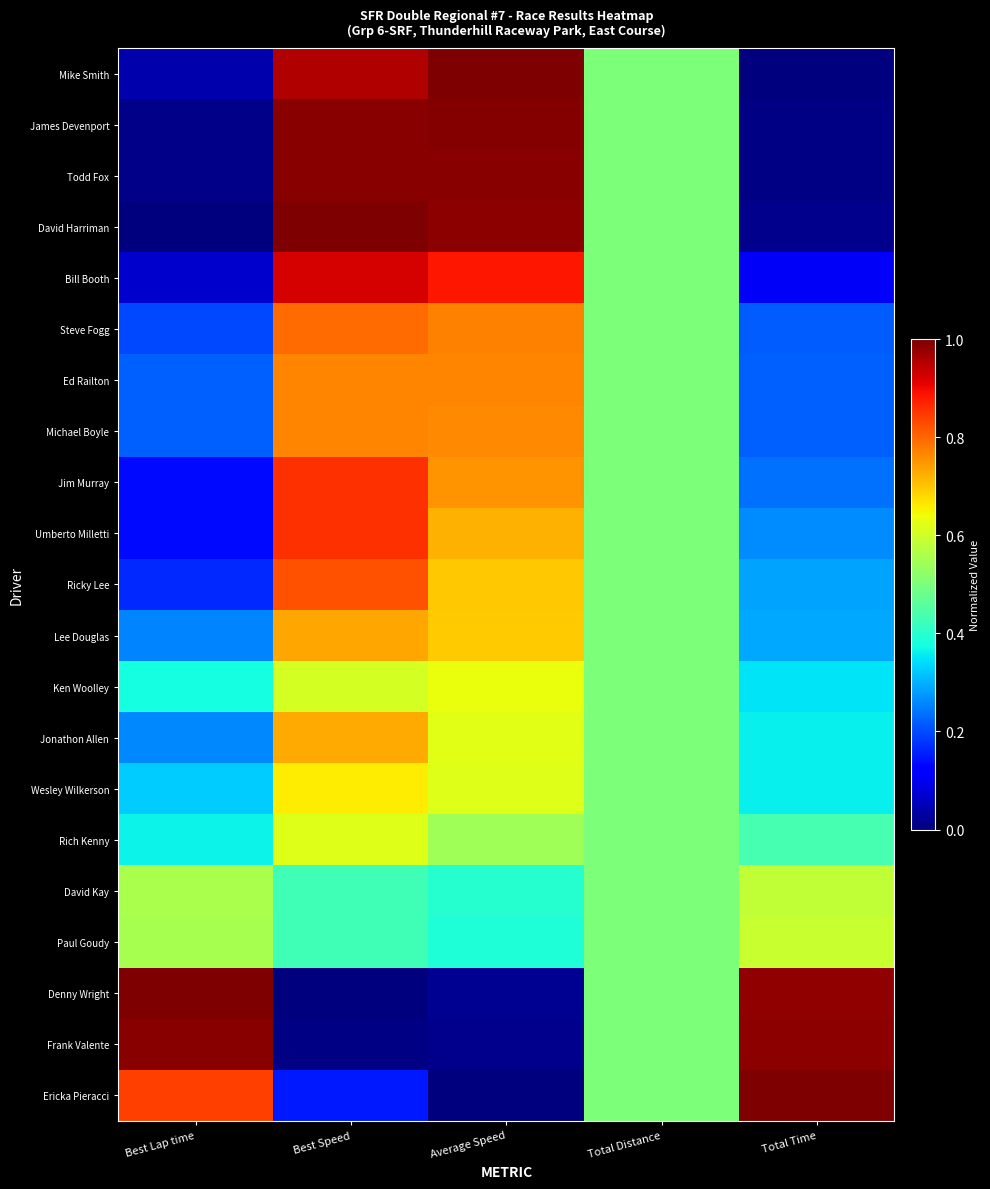

Reading left to right, list all the values displayed in this chart.

Mike Smith: Best Lap time=0.0	Best Speed=1.0	Average Speed=1.0	Total Distance=0.5	Total Time=0.0
James Devenport: Best Lap time=0.0	Best Speed=1.0	Average Speed=1.0	Total Distance=0.5	Total Time=0.0
Todd Fox: Best Lap time=0.0	Best Speed=1.0	Average Speed=1.0	Total Distance=0.5	Total Time=0.0
David Harriman: Best Lap time=0.0	Best Speed=1.0	Average Speed=1.0	Total Distance=0.5	Total Time=0.0
Bill Booth: Best Lap time=0.1	Best Speed=0.9	Average Speed=0.9	Total Distance=0.5	Total Time=0.1
Steve Fogg: Best Lap time=0.2	Best Speed=0.8	Average Speed=0.8	Total Distance=0.5	Total Time=0.2
Ed Railton: Best Lap time=0.2	Best Speed=0.8	Average Speed=0.8	Total Distance=0.5	Total Time=0.2
Michael Boyle: Best Lap time=0.2	Best Speed=0.8	Average Speed=0.8	Total Distance=0.5	Total Time=0.2
Jim Murray: Best Lap time=0.1	Best Speed=0.9	Average Speed=0.8	Total Distance=0.5	Total Time=0.2
Umberto Milletti: Best Lap time=0.1	Best Speed=0.9	Average Speed=0.7	Total Distance=0.5	Total Time=0.3
Ricky Lee: Best Lap time=0.2	Best Speed=0.8	Average Speed=0.7	Total Distance=0.5	Total Time=0.3
Lee Douglas: Best Lap time=0.3	Best Speed=0.7	Average Speed=0.7	Total Distance=0.5	Total Time=0.3
Ken Woolley: Best Lap time=0.4	Best Speed=0.6	Average Speed=0.6	Total Distance=0.5	Total Time=0.3
Jonathon Allen: Best Lap time=0.3	Best Speed=0.7	Average Speed=0.6	Total Distance=0.5	Total Time=0.4
Wesley Wilkerson: Best Lap time=0.3	Best Speed=0.7	Average Speed=0.6	Total Distance=0.5	Total Time=0.4
Rich Kenny: Best Lap time=0.4	Best Speed=0.6	Average Speed=0.5	Total Distance=0.5	Total Time=0.4
David Kay: Best Lap time=0.6	Best Speed=0.4	Average Speed=0.4	Total Distance=0.5	Total Time=0.6
Paul Goudy: Best Lap time=0.6	Best Speed=0.4	Average Speed=0.4	Total Distance=0.5	Total Time=0.6
Denny Wright: Best Lap time=1.0	Best Speed=0.0	Average Speed=0.0	Total Distance=0.5	Total Time=1.0
Frank Valente: Best Lap time=1.0	Best Speed=0.0	Average Speed=0.0	Total Distance=0.5	Total Time=1.0
Ericka Pieracci: Best Lap time=0.8	Best Speed=0.2	Average Speed=0.0	Total Distance=0.5	Total Time=1.0